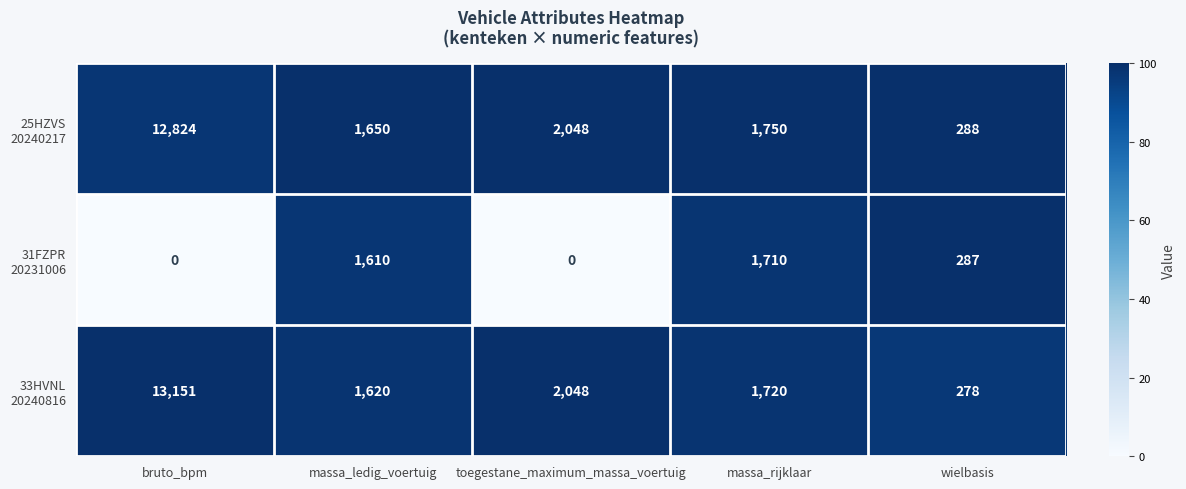

At which category is the sum across all series the highest?

bruto_bpm